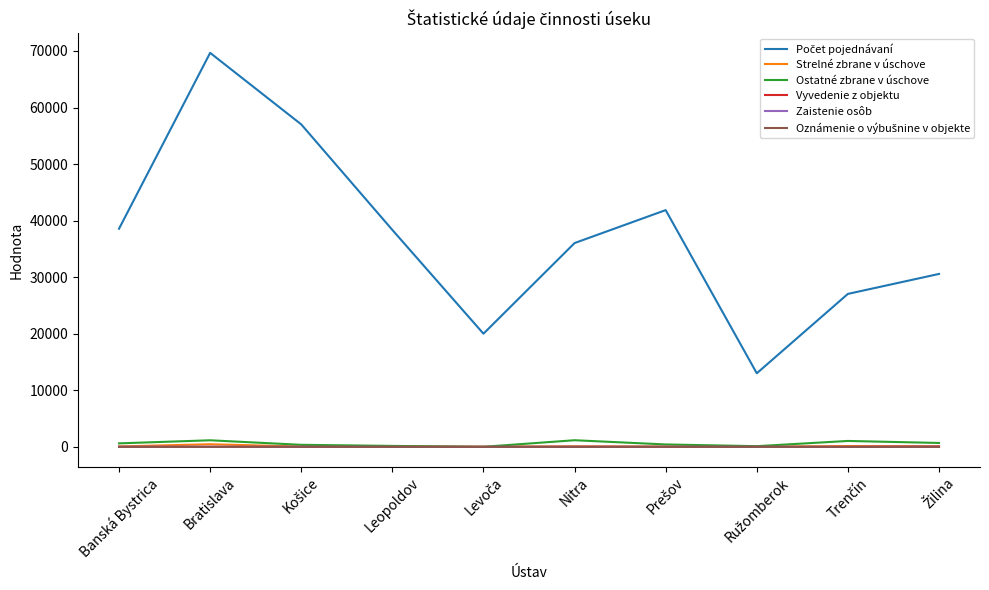

At which category is the sum across all series the highest?

Bratislava